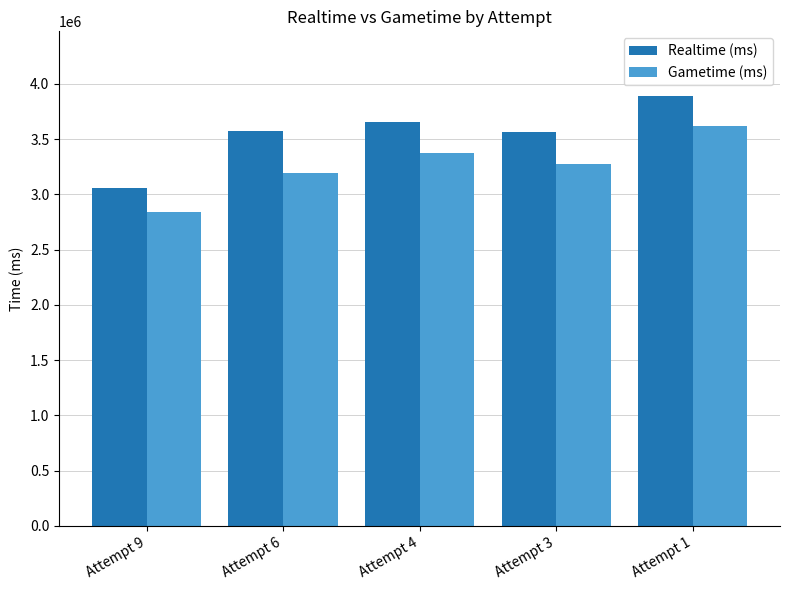

How many bars are there in each group?

2